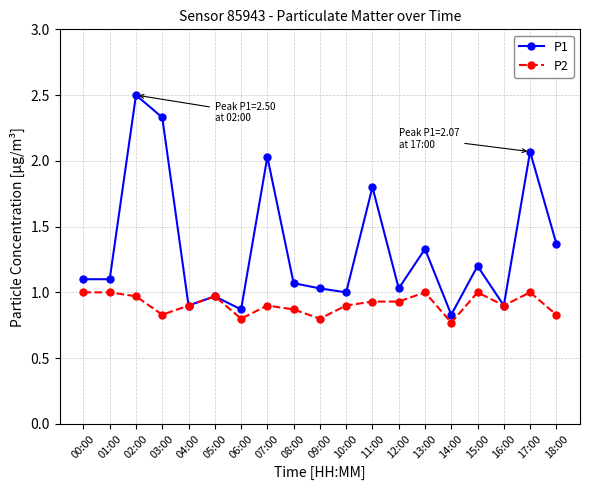

Is the value of P1 at 00:00 greater than the value of P2 at 16:00?

Yes